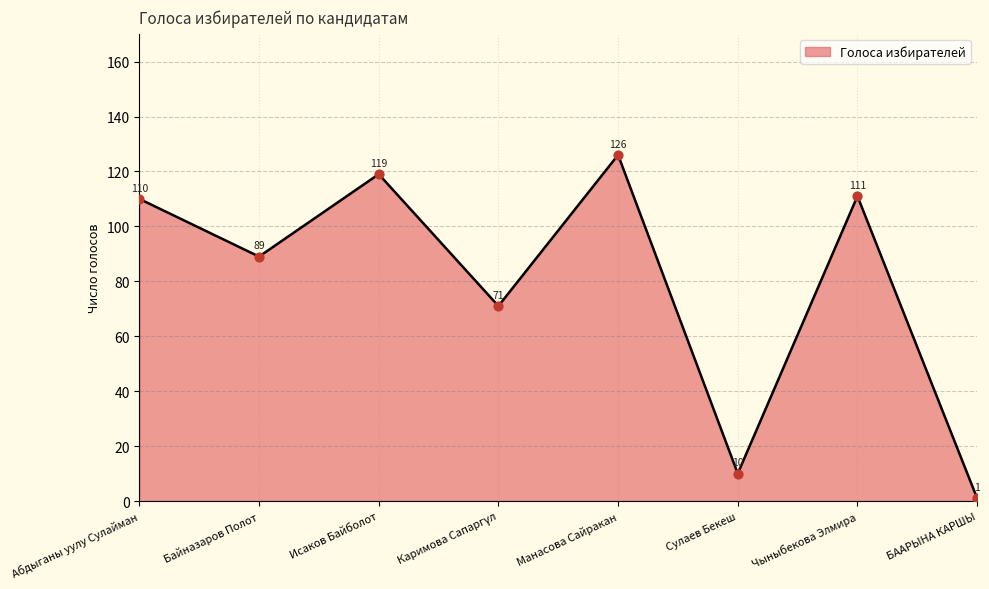

What is the change in value from Байназаров Полот to Манасова Сайракан?

+37